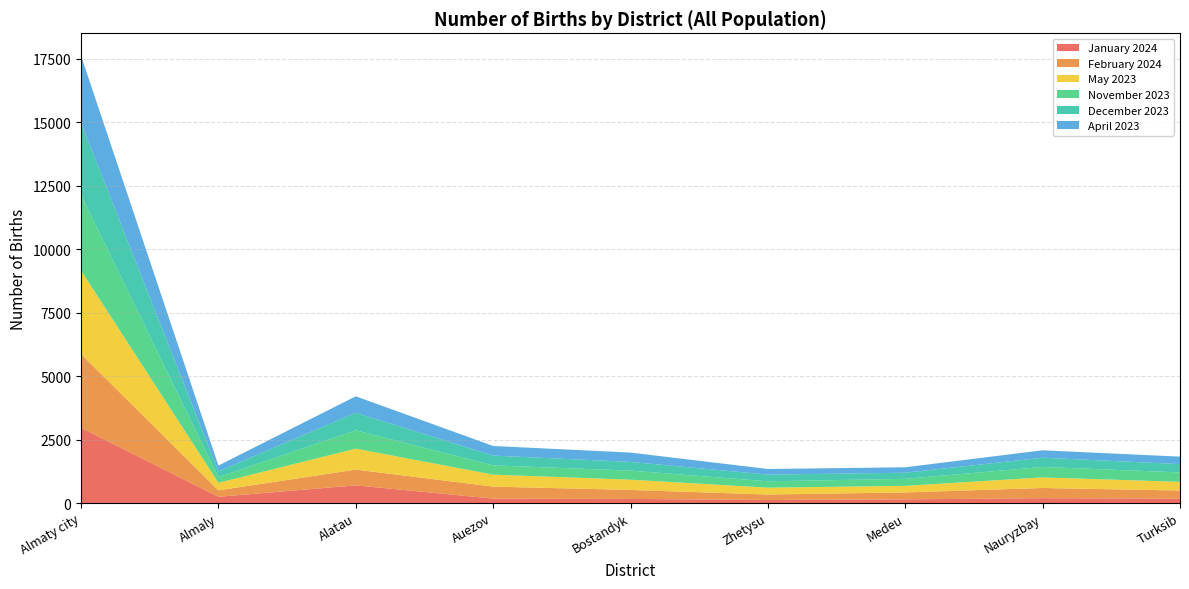

Reading left to right, what are all the values shown in this chart?

January 2024: 2967	249	699	177	164	122	147	194	177
February 2024: 2908	253	621	472	354	216	273	401	318
May 2023: 3287	297	825	472	404	271	259	417	342
November 2023: 2980	225	723	365	358	249	276	412	372
December 2023: 2844	227	691	386	343	264	241	364	328
April 2023: 2642	228	648	378	367	221	215	292	293